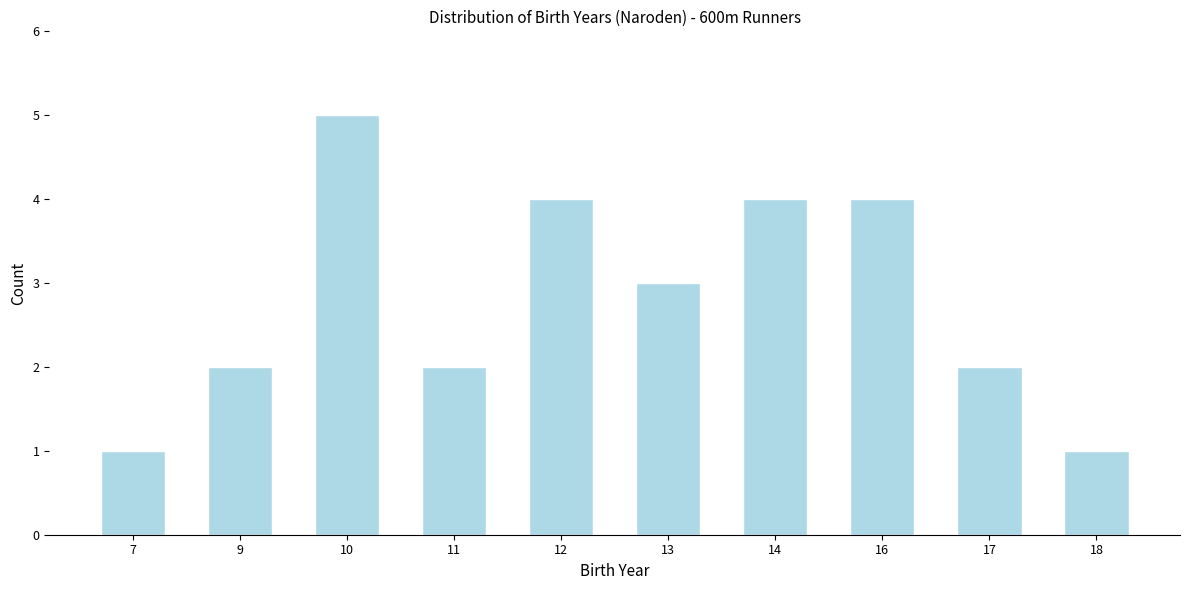

Reading left to right, what are all the values shown in this chart?

1	2	5	2	4	3	4	4	2	1